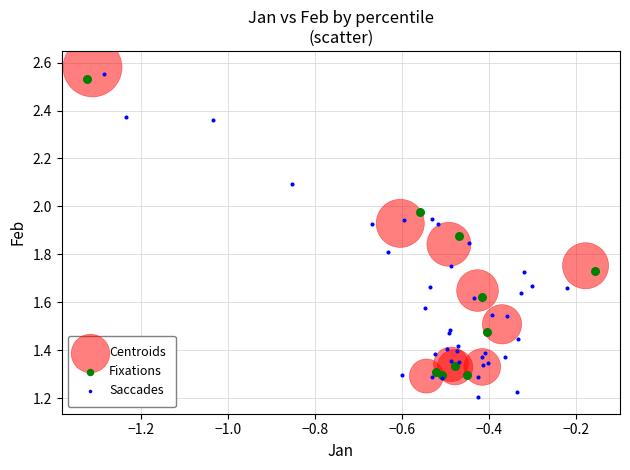

Which series has the largest Y range (max minus min)?

Saccades